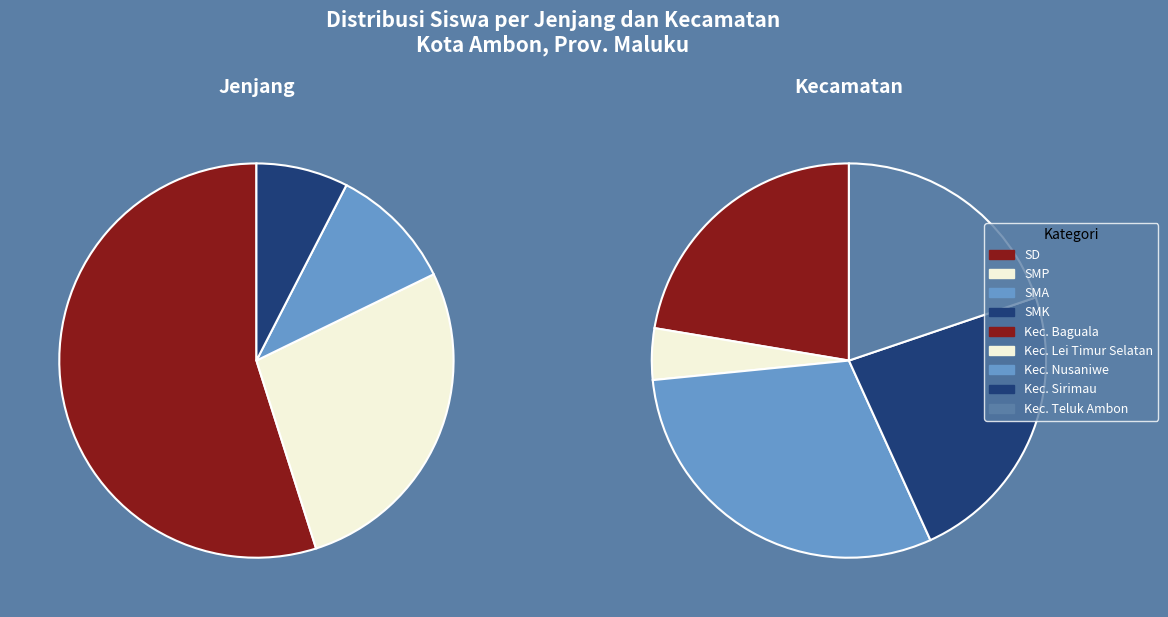

Which slice is the smallest?

Kec. Lei Timur Selatan